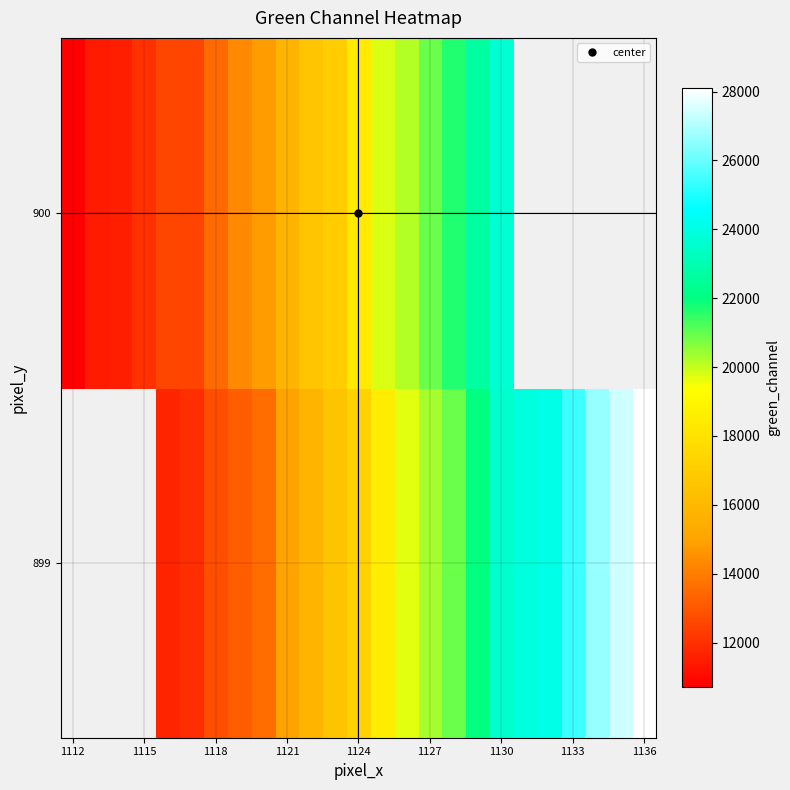

List the series in order of their peak value, highest first.

899, 900